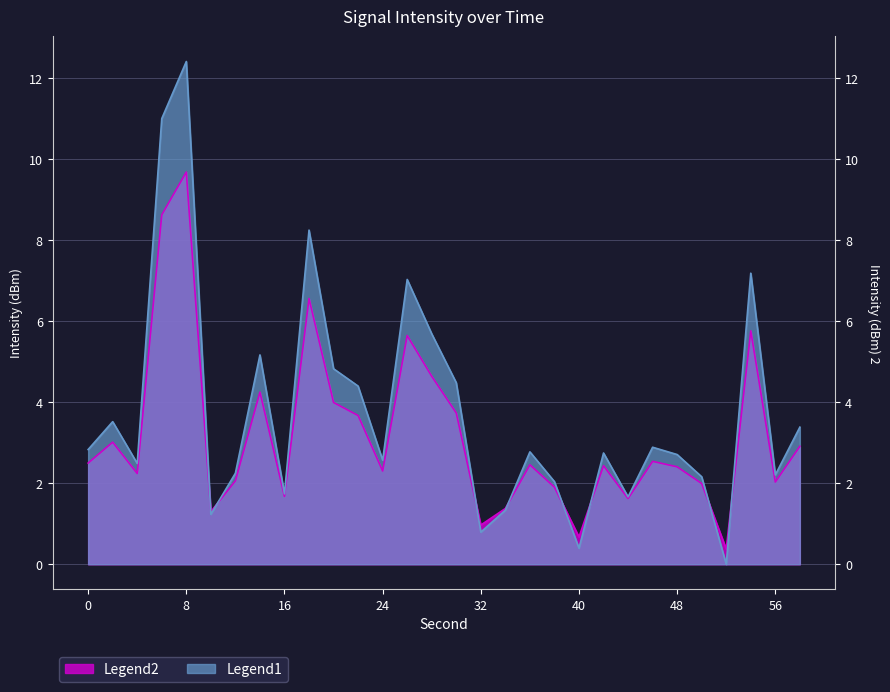

Is it true that intensity(dBm) equals 0.9 at 40?

False